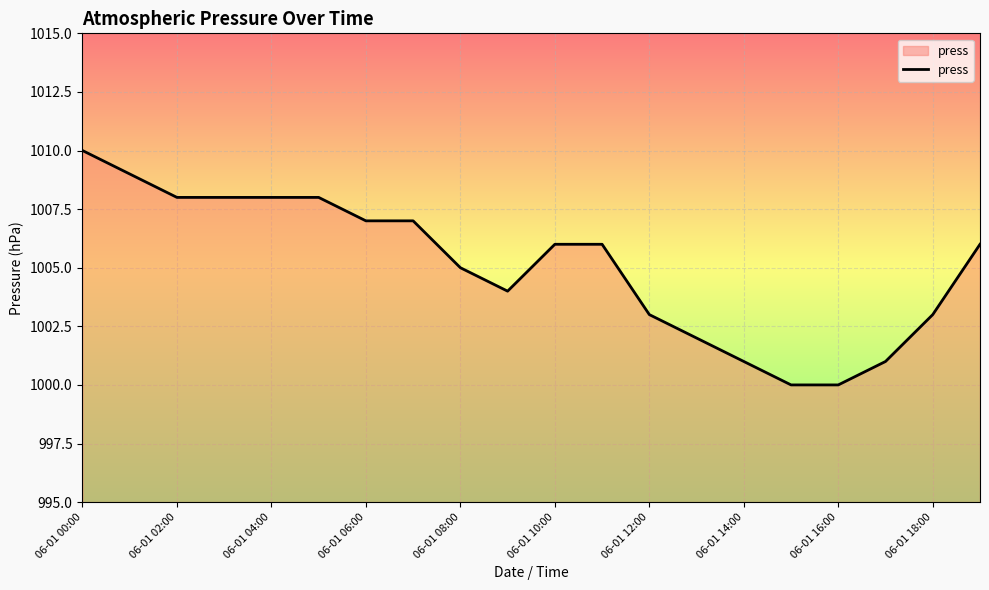

What is the smallest value displayed?

1000